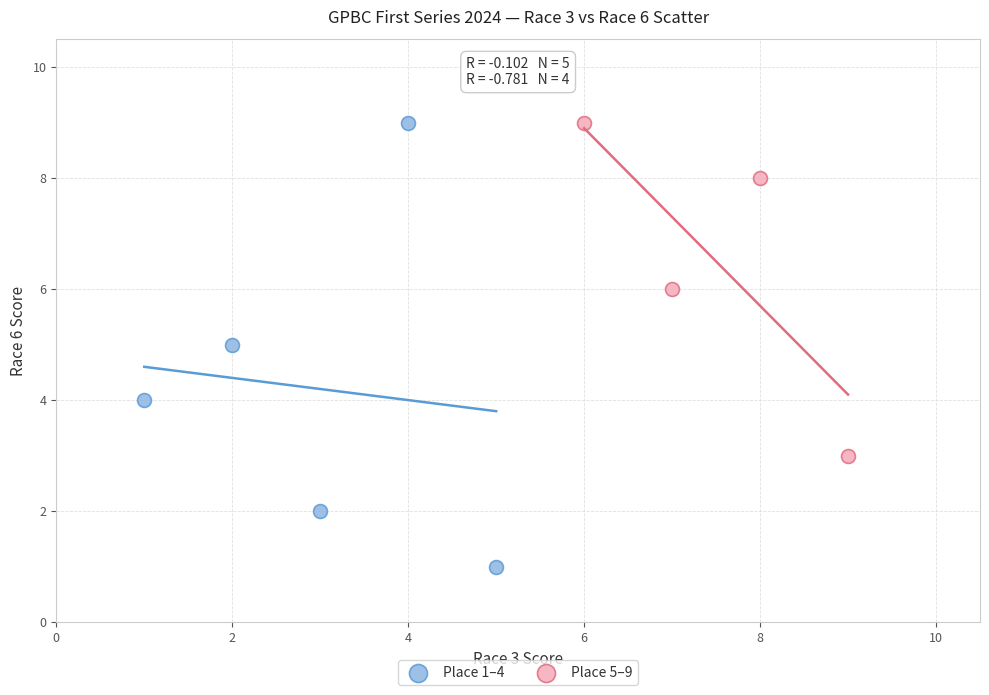

Which series contains the lowest Y value?

Place 1–4